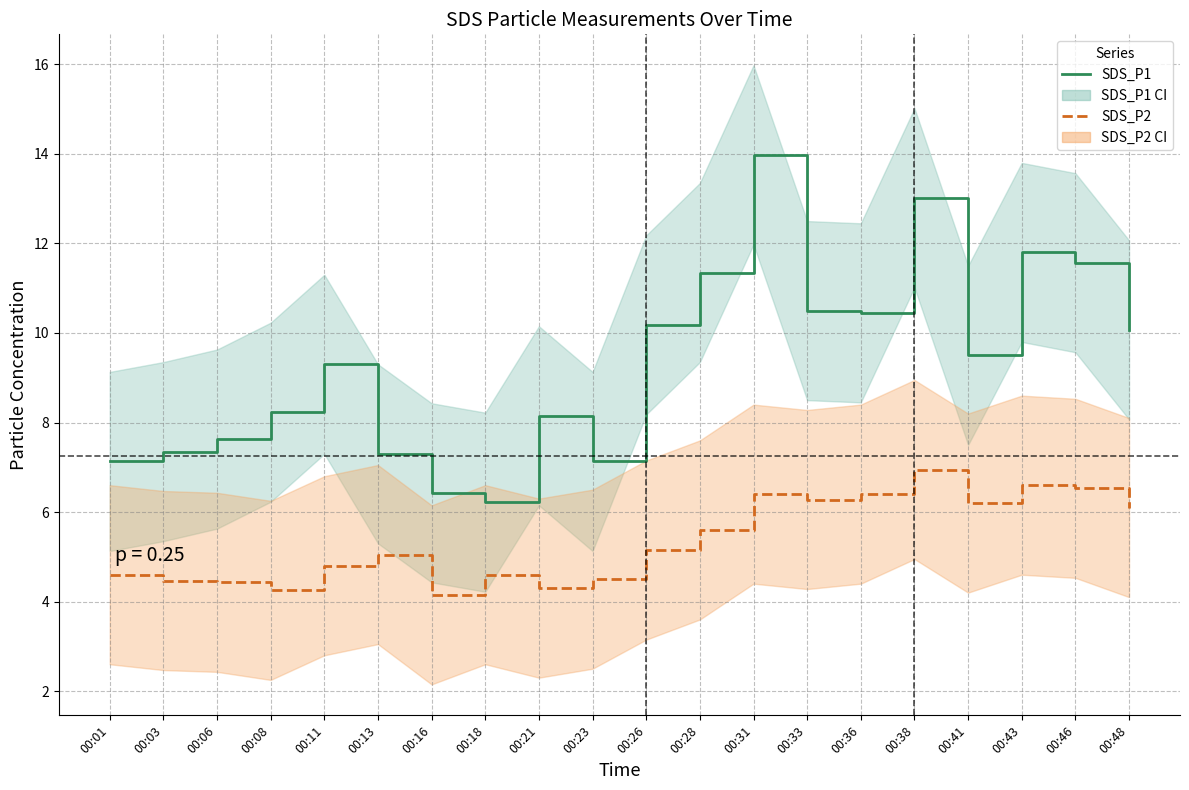

True or false: SDS_P2 has a value of 2.5 at 00:18.

False